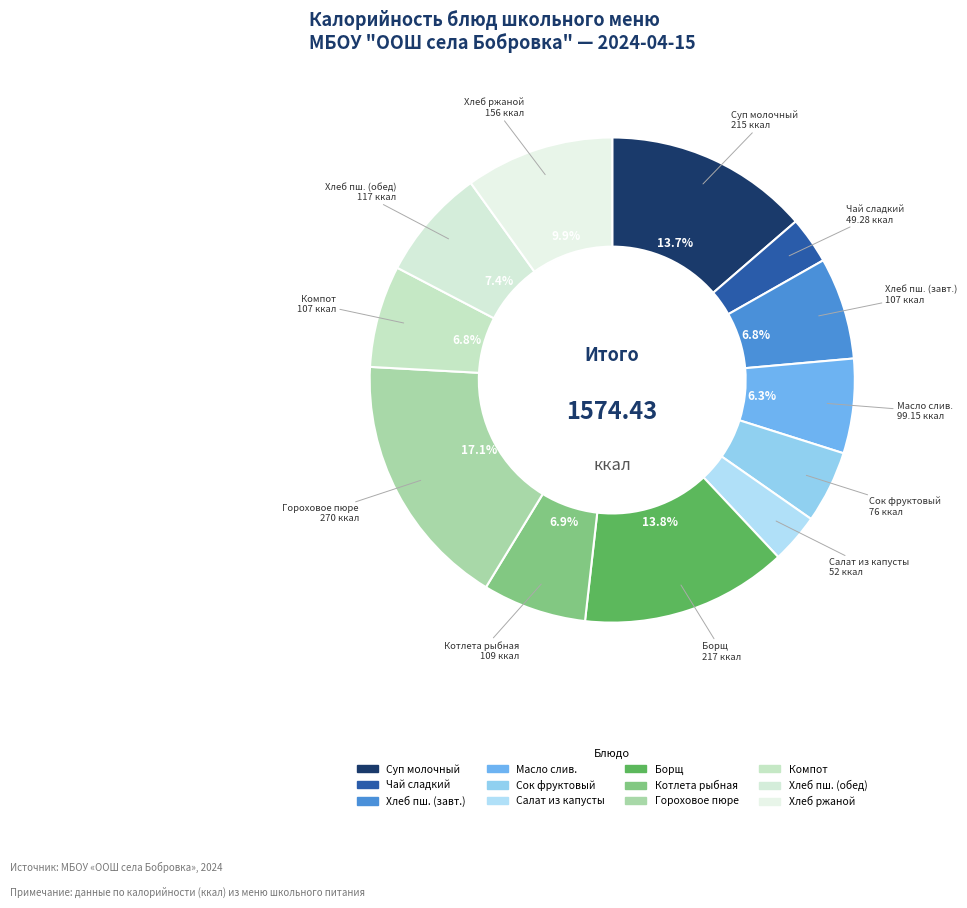

Which has a higher value, Компот or Чай сладкий?

Компот